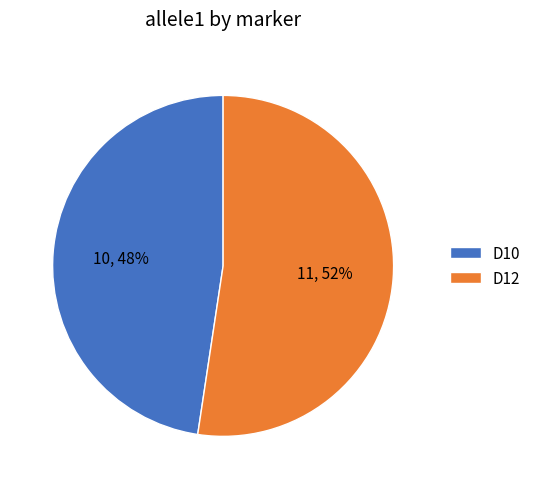

Is it true that D12 is 52% of the pie?

True